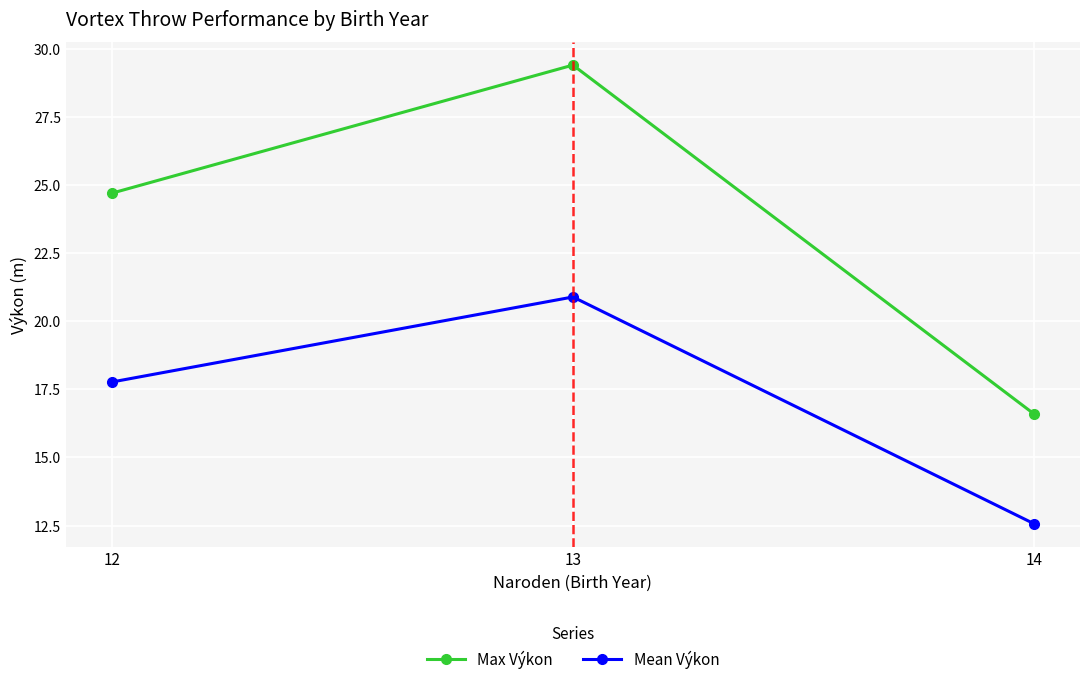

What is the value of the Mean Výkon point at the 3rd from the left?

12.6